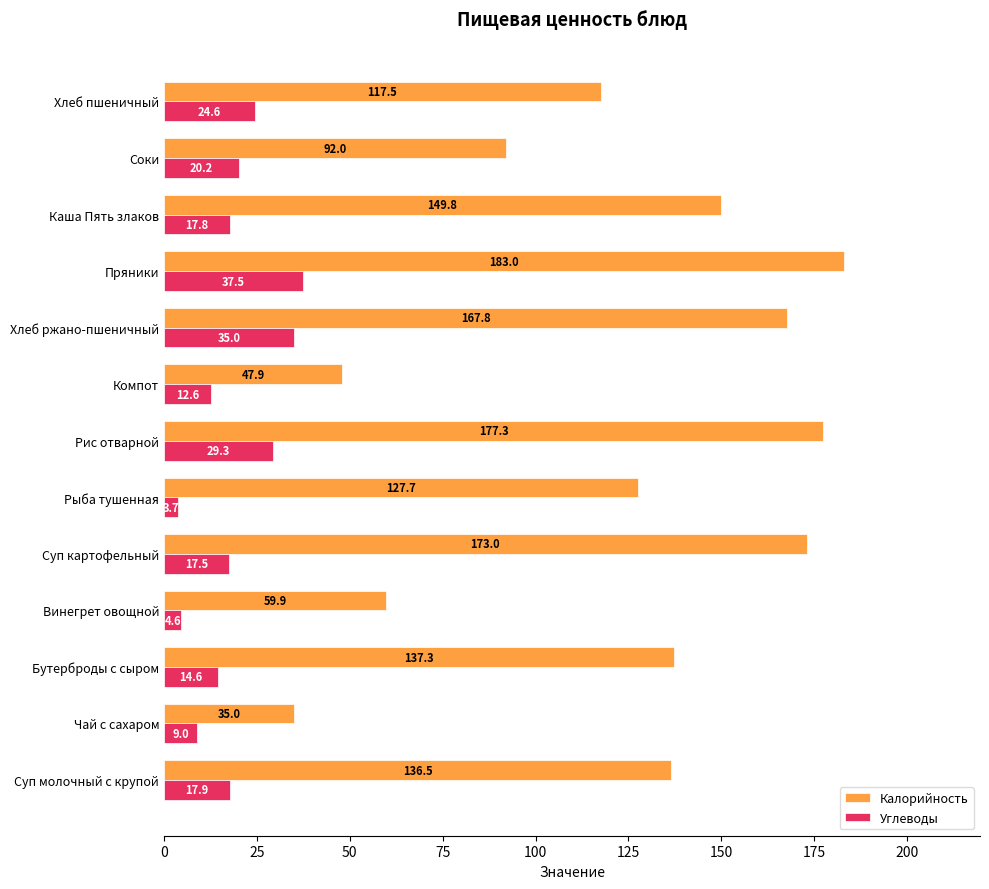

The Углеводы series shows 48.4 at Рис отварной. True or false?

False